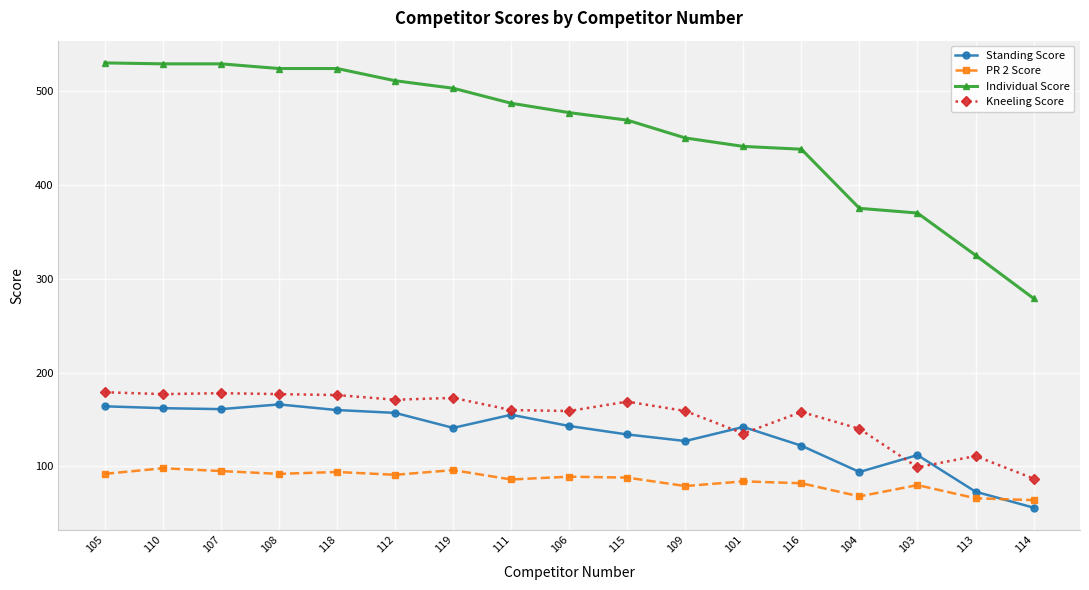

What is the spread (max minus min) of values at 110?

431